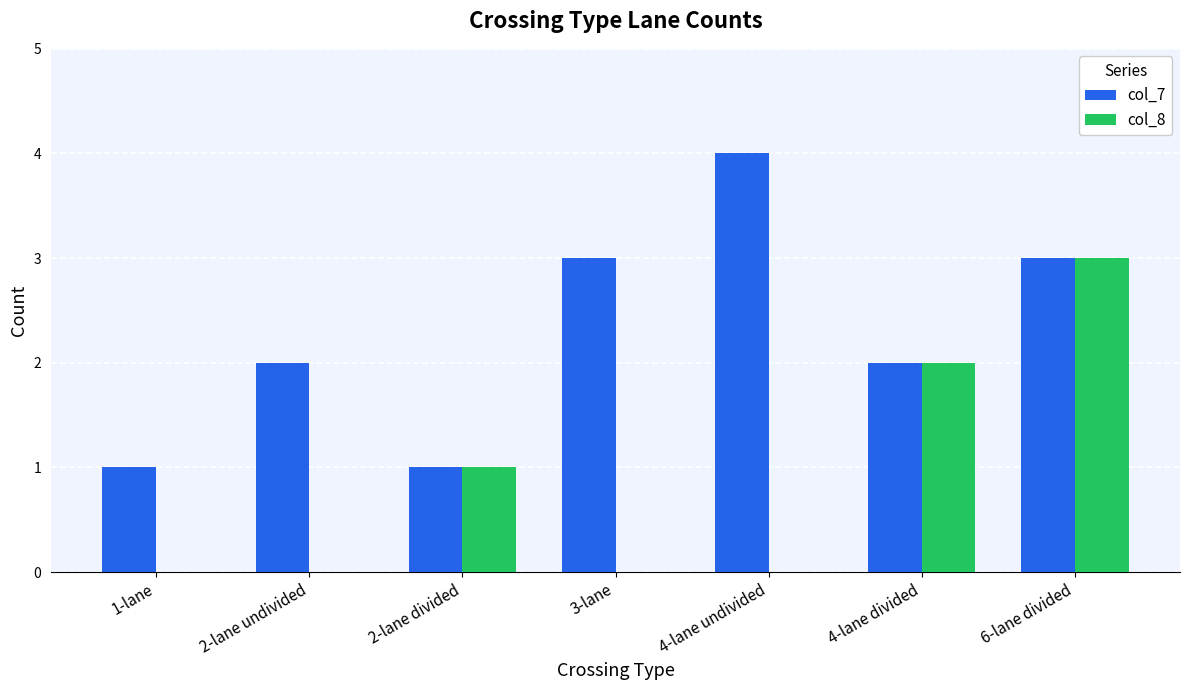

Which series has the largest total across all categories?

col_7